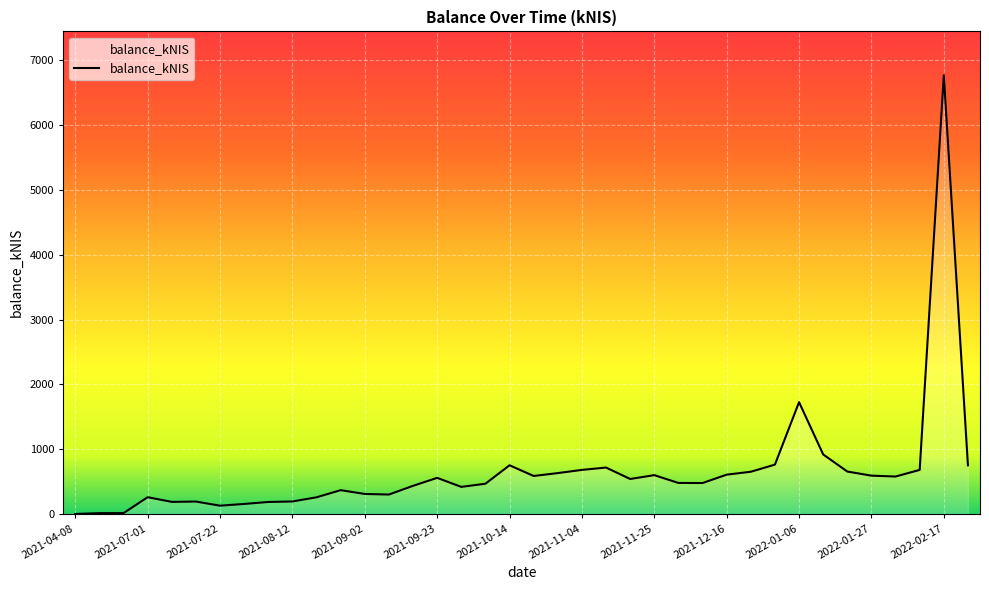

At which category does the chart reach its peak across all series?

2022-02-17